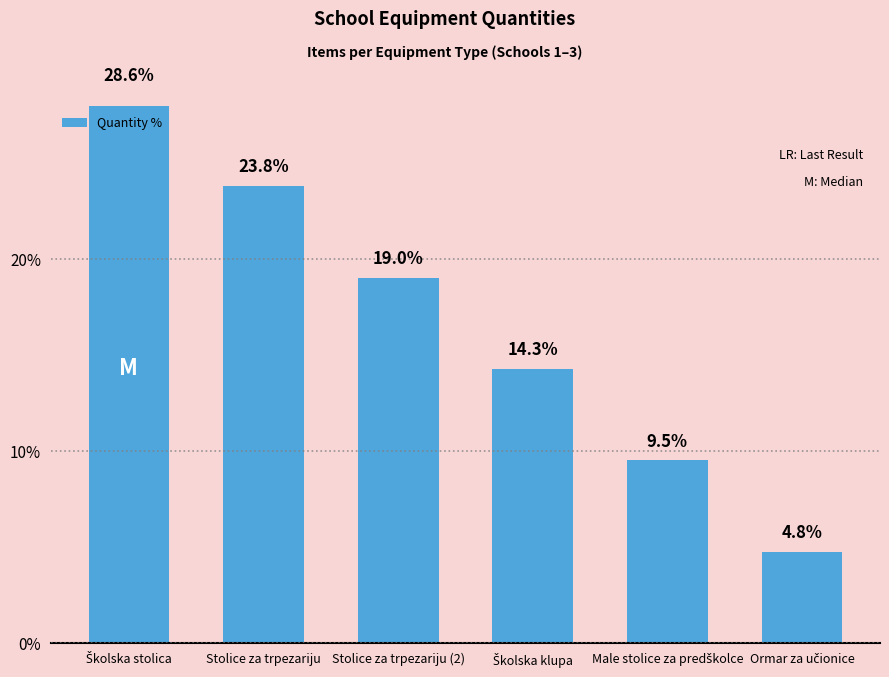

Reading left to right, what are all the values shown in this chart?

Školska stolica=28.6	Stolice za trpezariju=23.8	Stolice za trpezariju (2)=19.0	Školska klupa=14.3	Male stolice za predškolce=9.5	Ormar za učionice=4.8